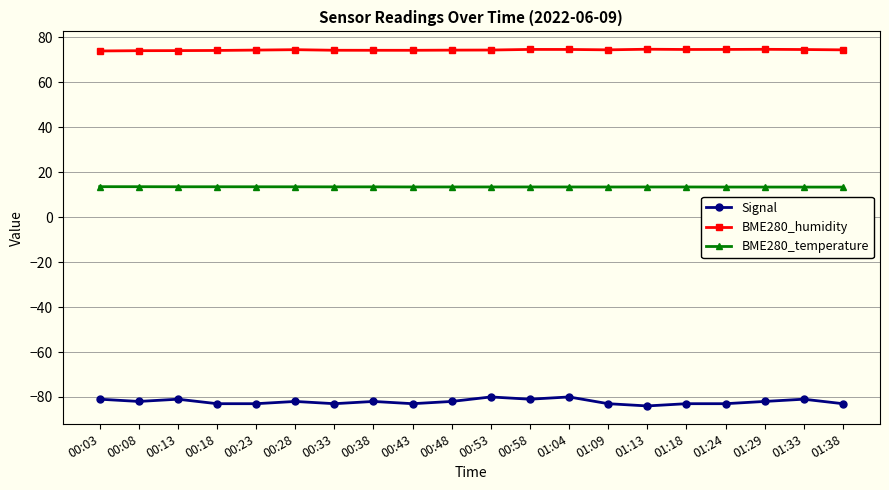

List the series in order of their peak value, lowest first.

Signal, BME280_temperature, BME280_humidity